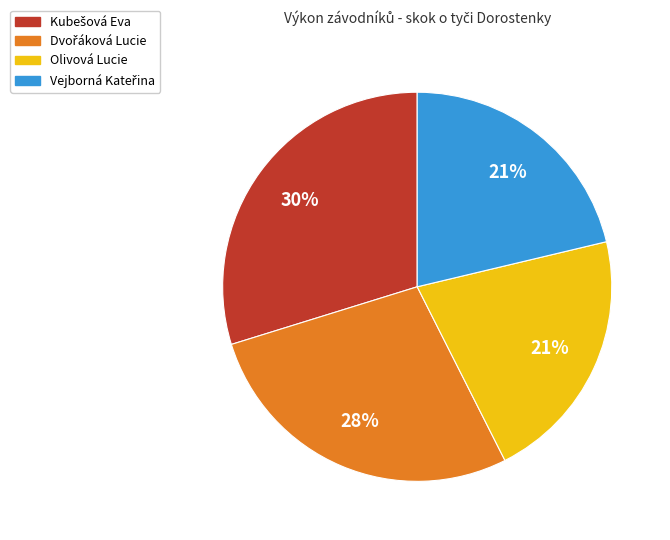

How many segments does this pie chart have?

4